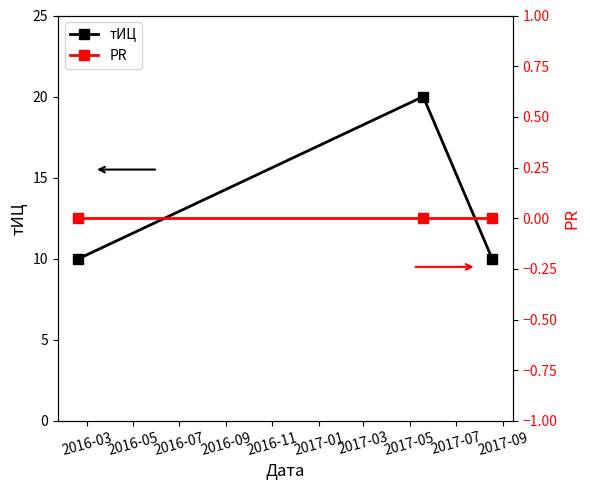

Rank the series by their average value, from highest to lowest.

тИЦ, PR